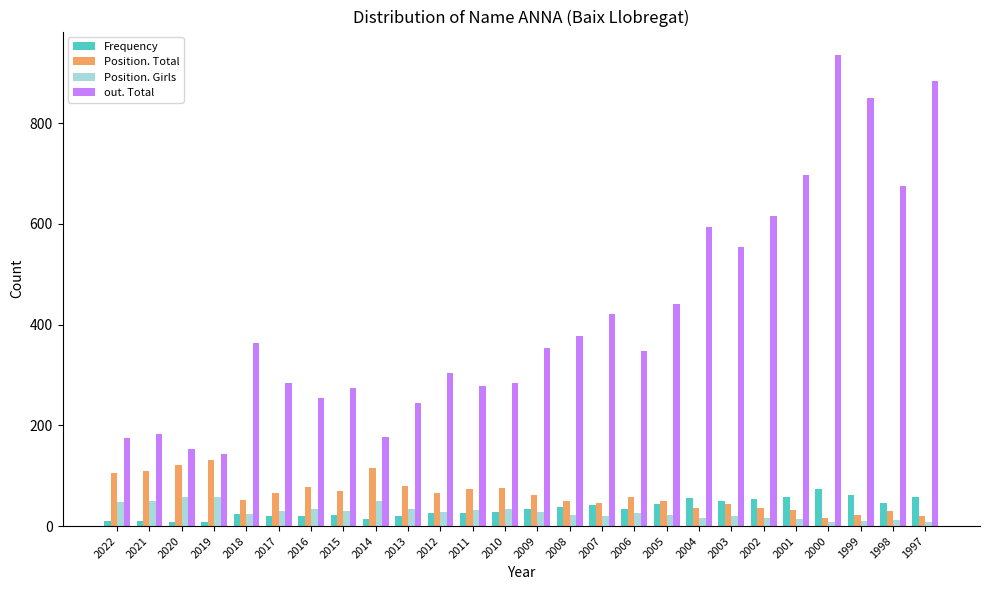

What is the difference between the Frequency values at 2002 and 2006?

19